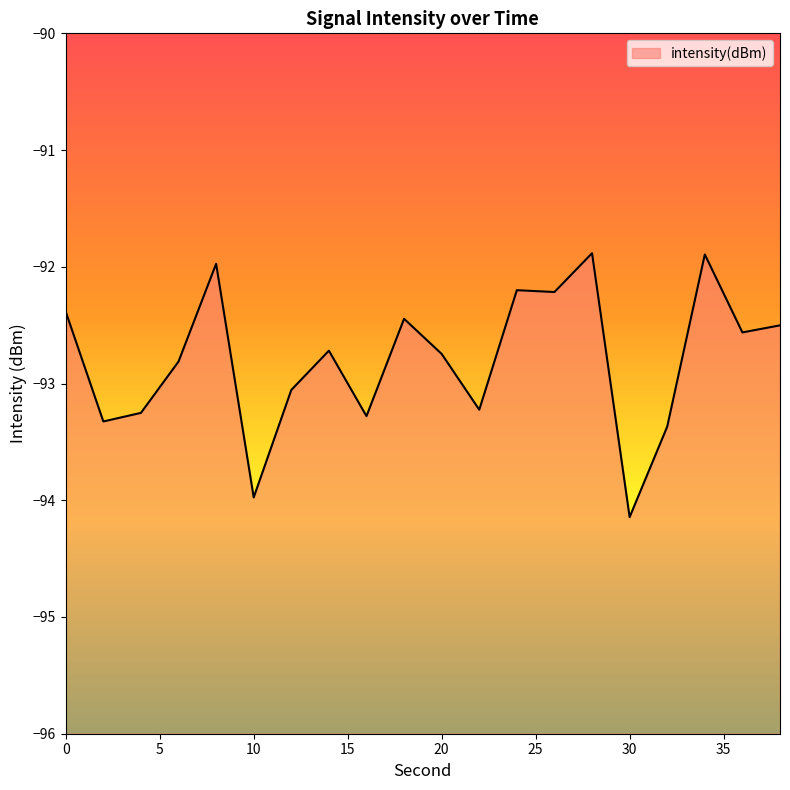

True or false: the data has more than 0 interior local peaks.

True